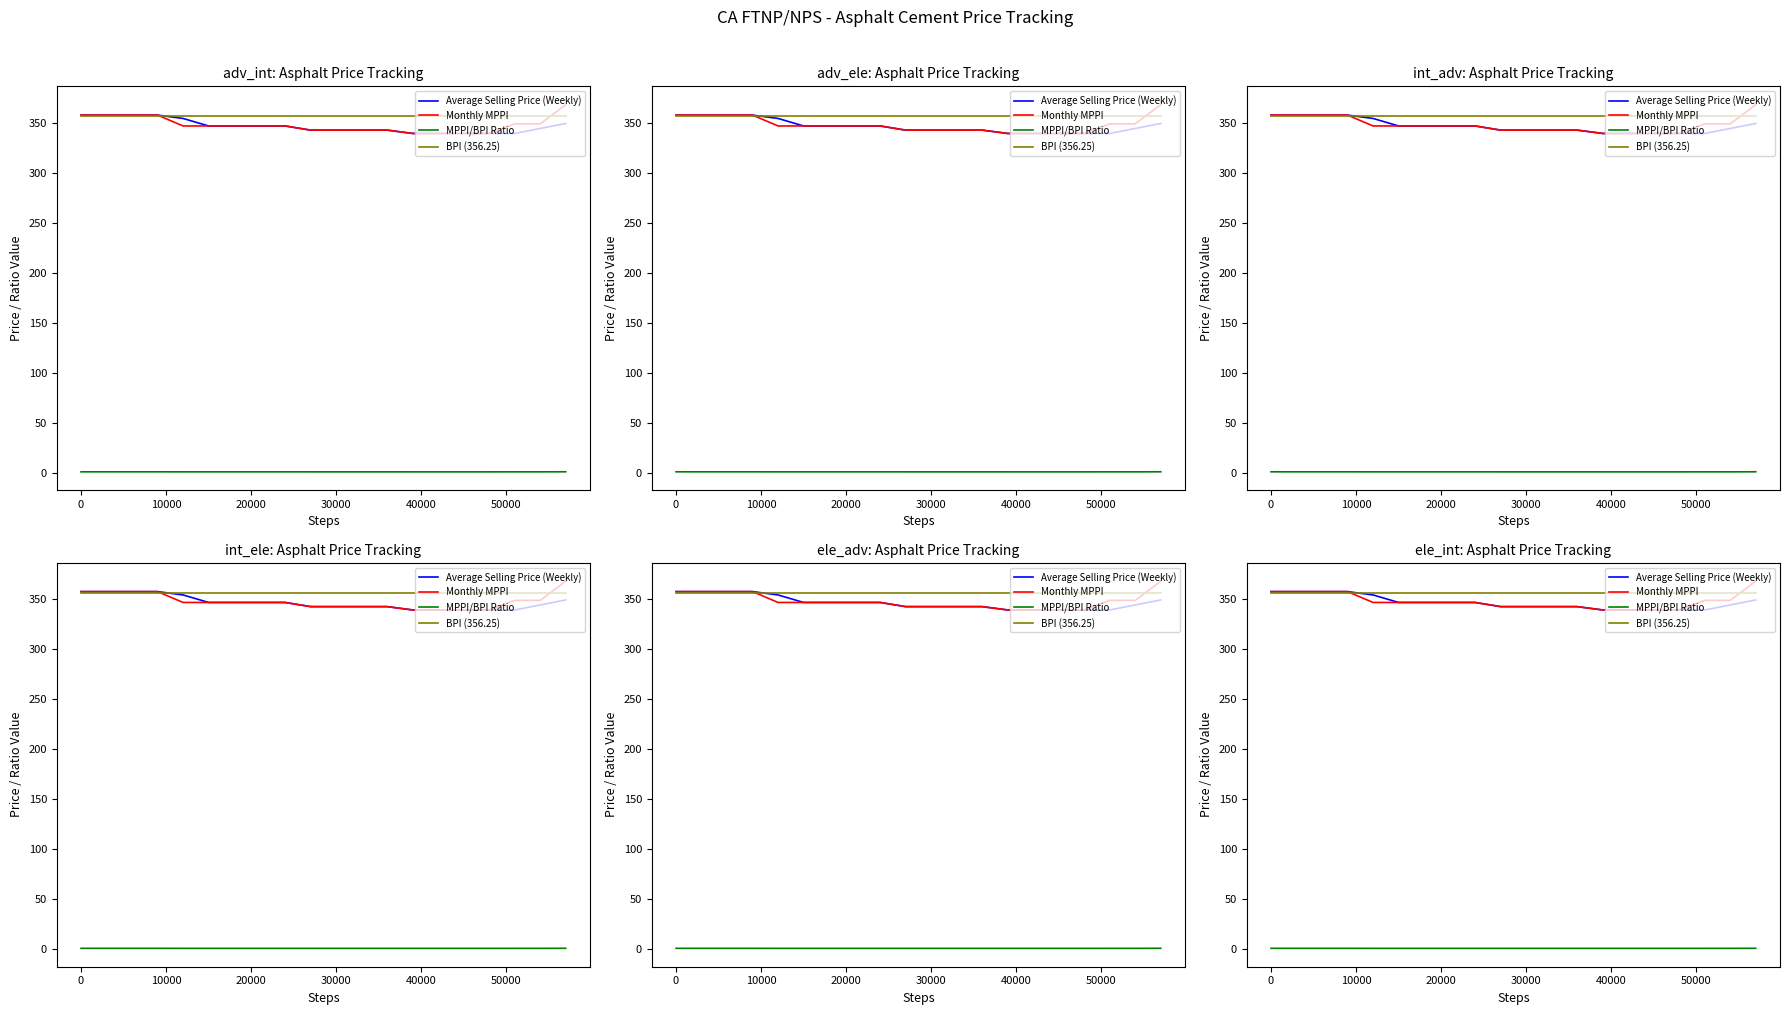

True or false: MPPI/BPI Ratio and Monthly MPPI intersect in this chart.

False